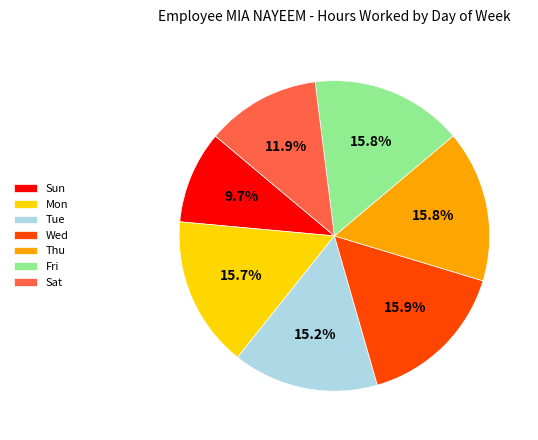

Which category has the smallest portion of the pie?

Sun